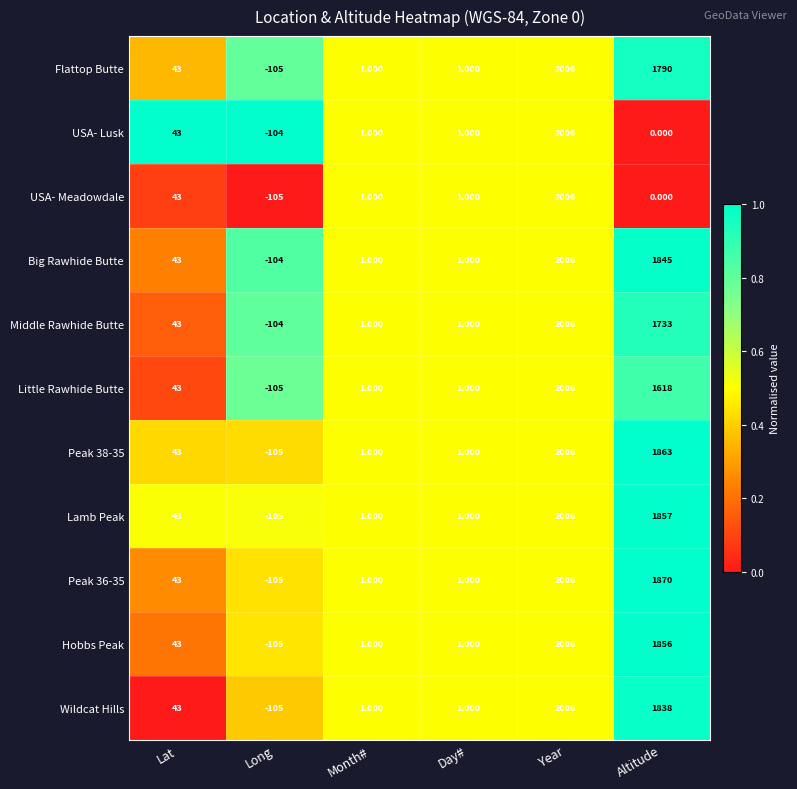

Which category has the highest value across all series?

Year